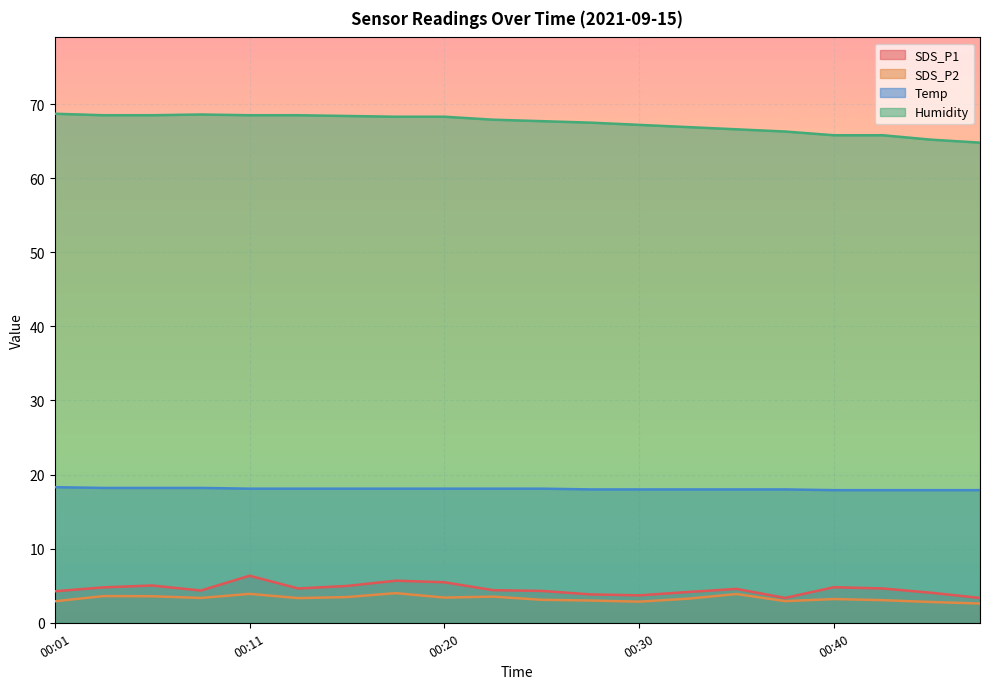

True or false: Humidity and Temp cross at least once.

False